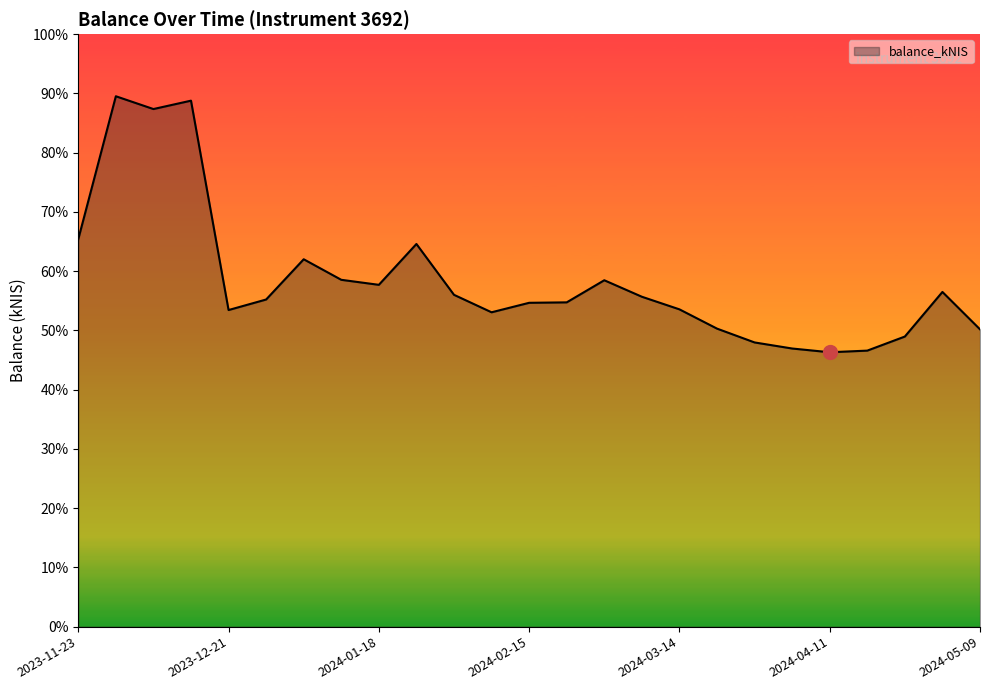

Reading left to right, transcribe all the data shown in this chart.

26160.2	35808.1	34944.6	35510.1	21375.0	22085.8	24802.6	23415.6	23076.7	25834.7	22402.1	21222.8	21863.5	21893.4	23385.8	22272.7	21421.7	20120.7	19187.2	18777.6	18524.5	18635.2	19585.6	22595.6	20072.2